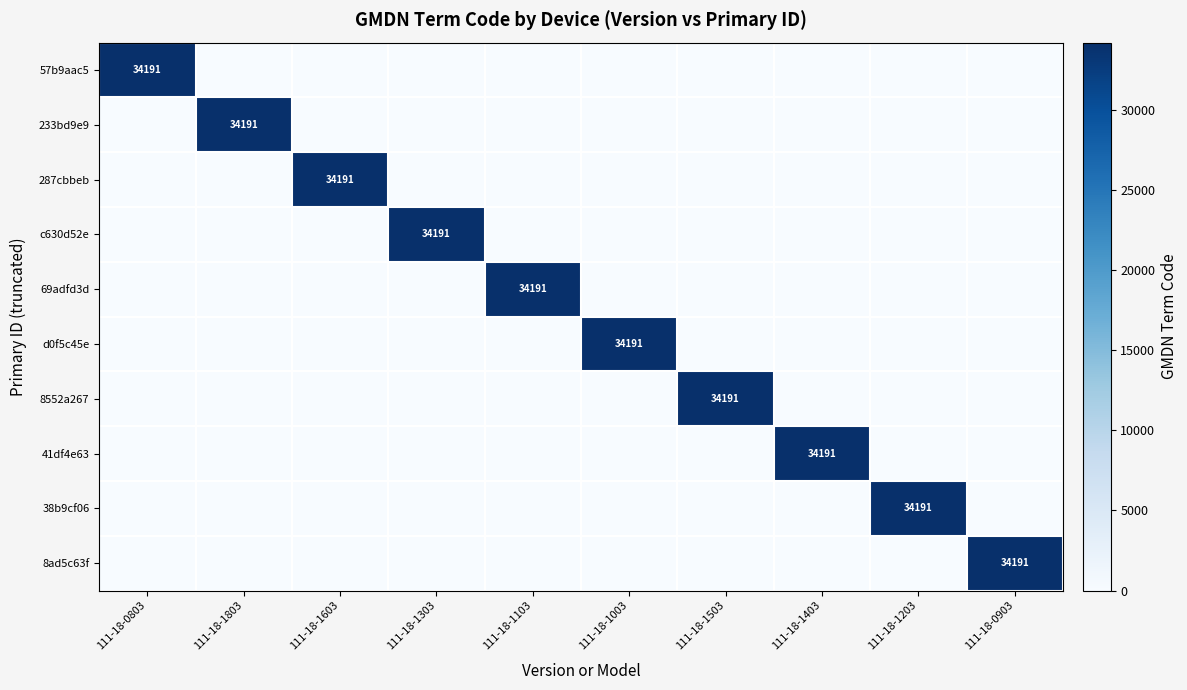

Is it true that 57b9aac5 equals 34191 at 111-18-0803?

True